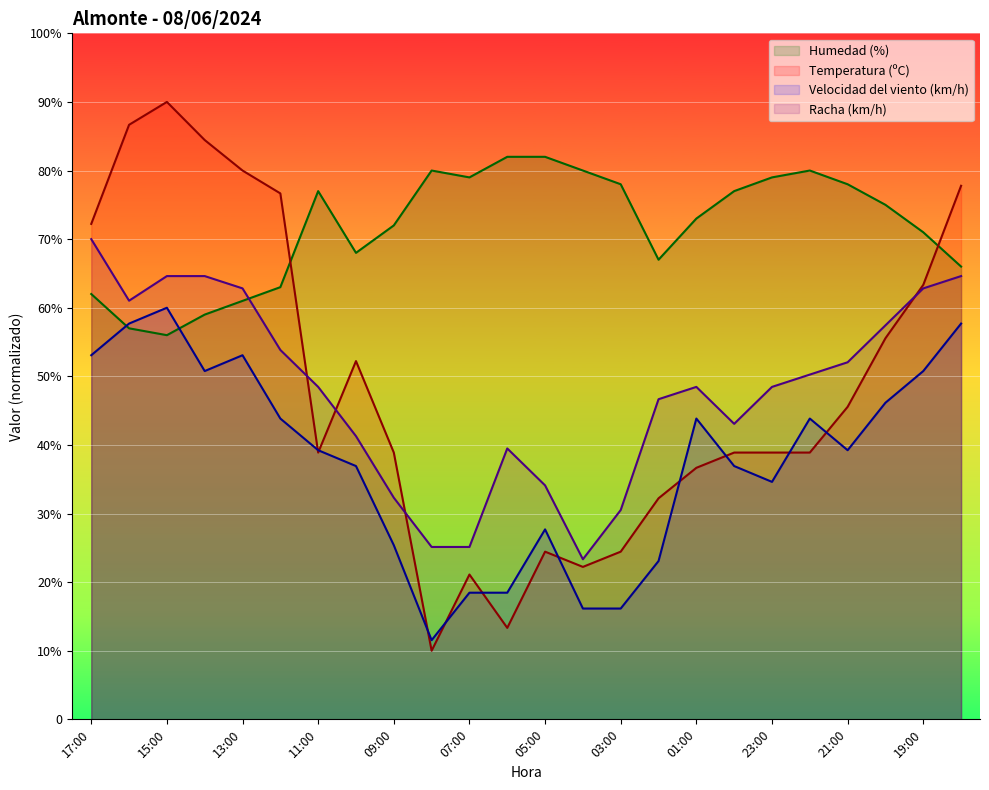

What is the smallest value displayed?

10.0